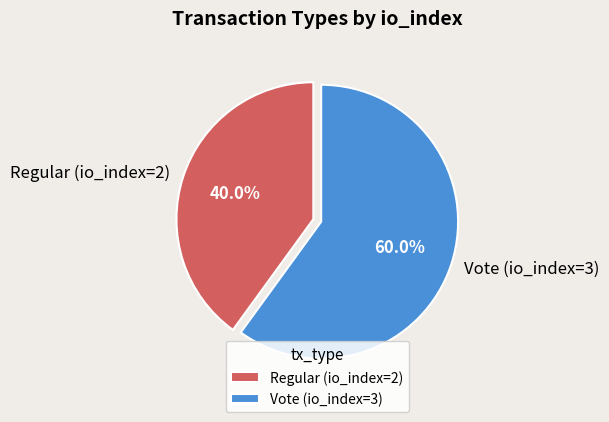

To the nearest percent, what is the average slice percentage?

50%